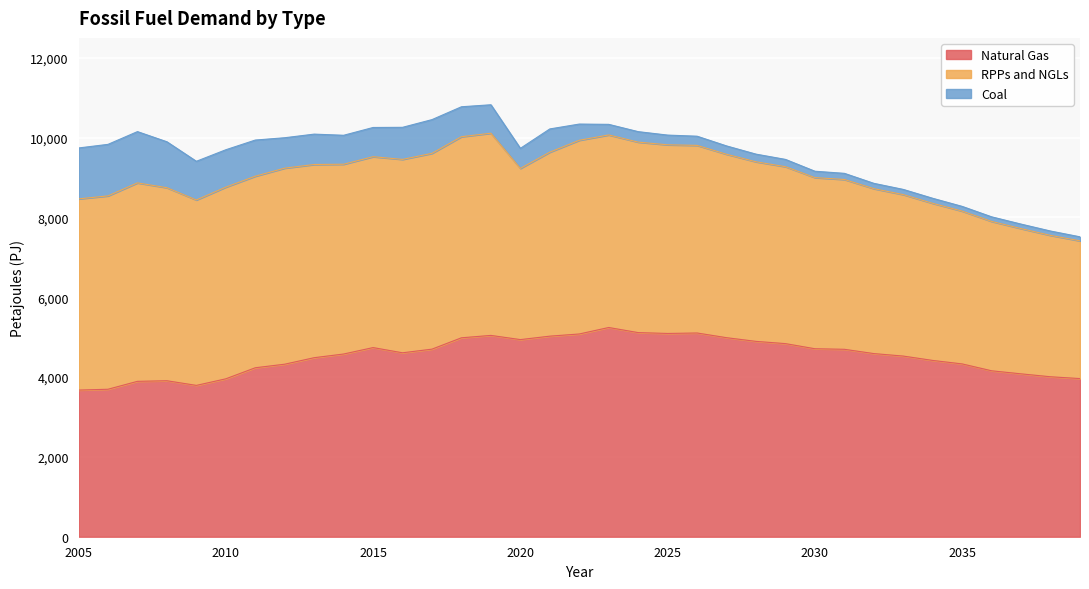

What is the value of the Coal point at the 4th from the left?

1150.9